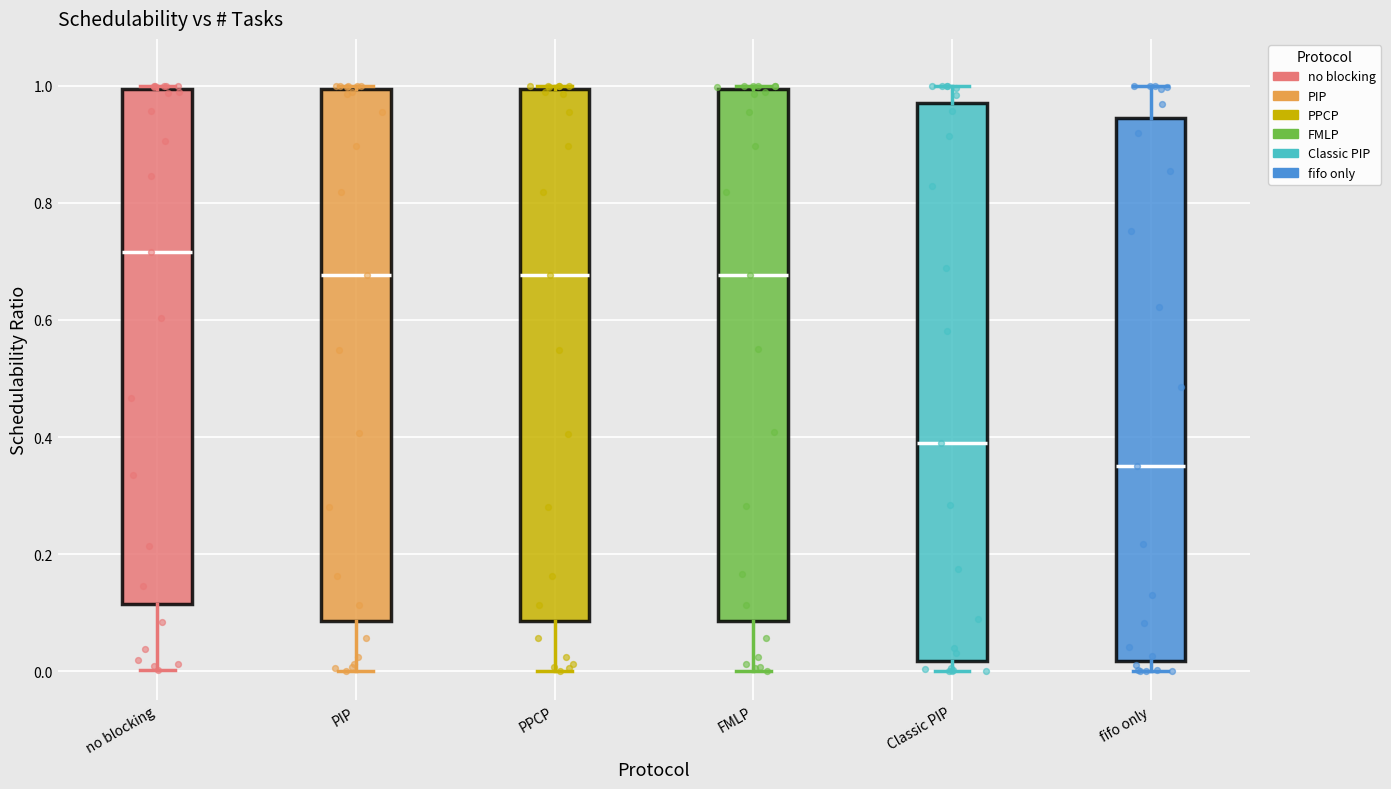

Which box's median line is the lowest?

fifo only